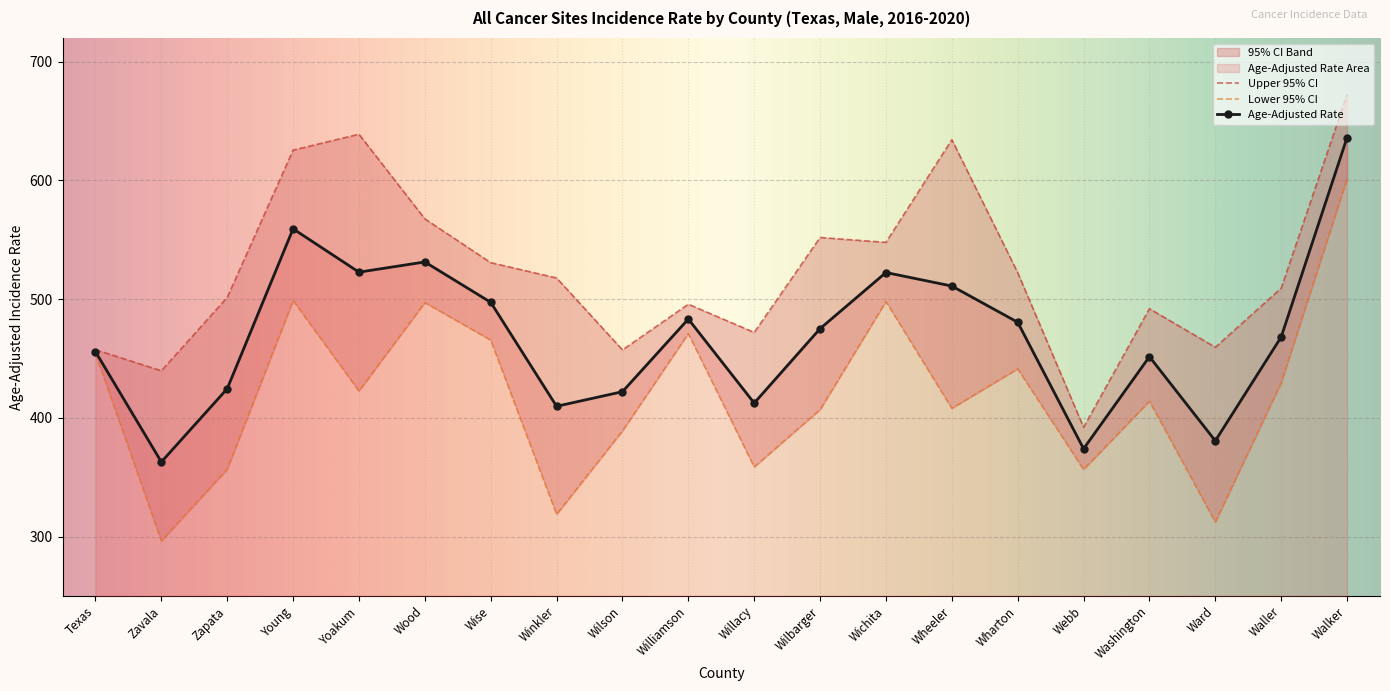

Read the Age-Adjusted Rate value at Young.

559.2